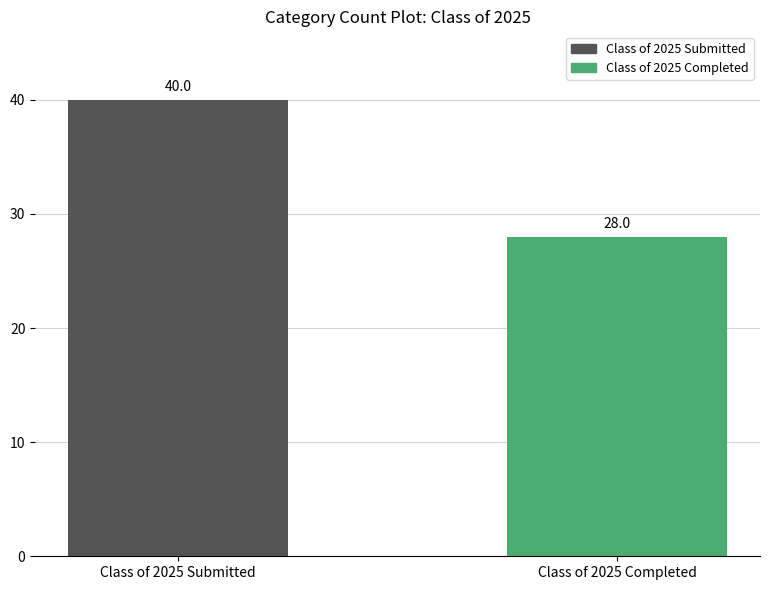

What position from the right is Class of 2025 Submitted?

2